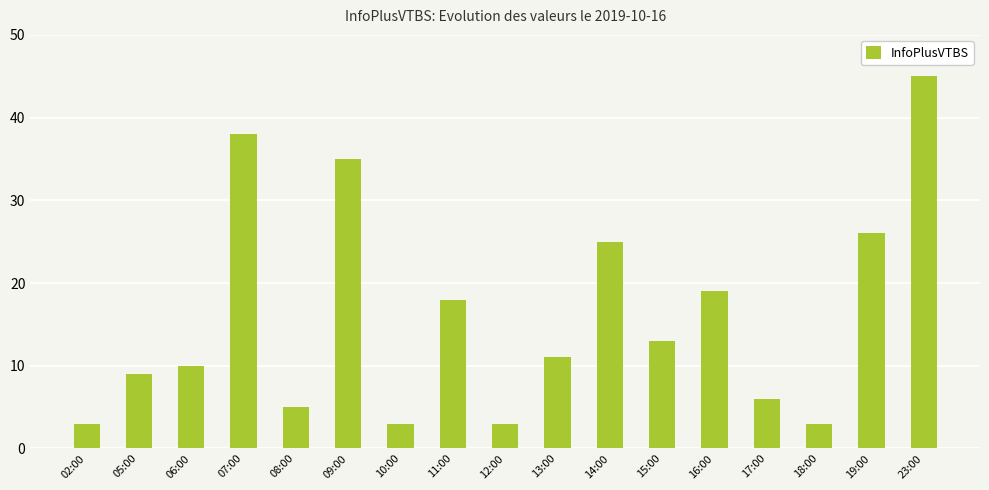

What is the sum of all values?

272